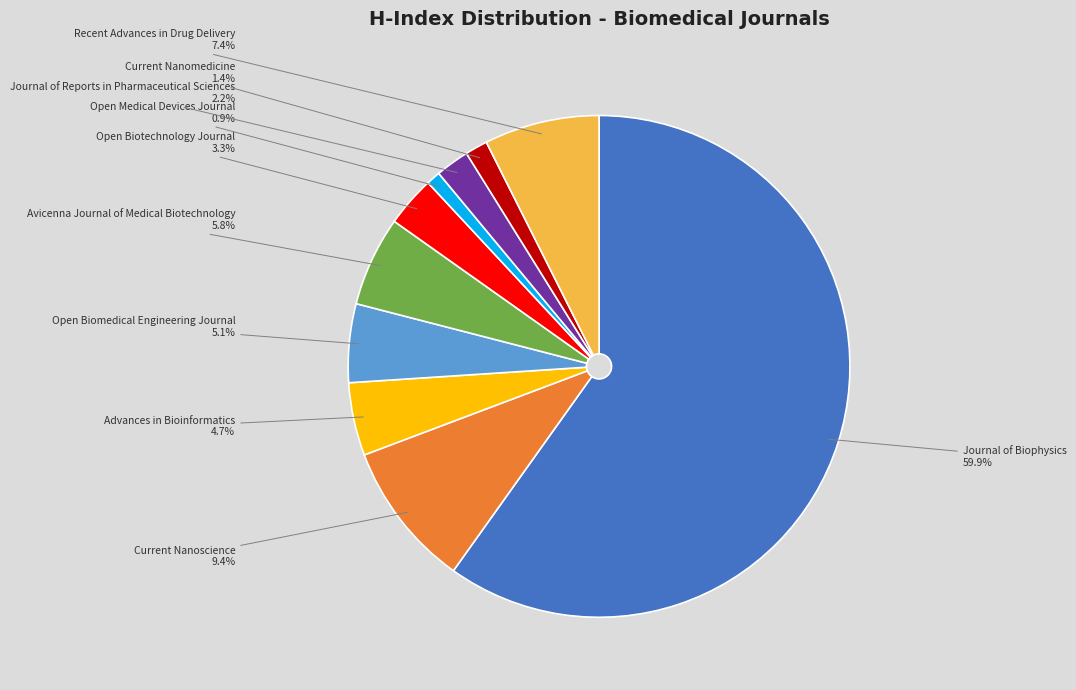

Which category has the biggest portion of the pie?

Journal of Biophysics